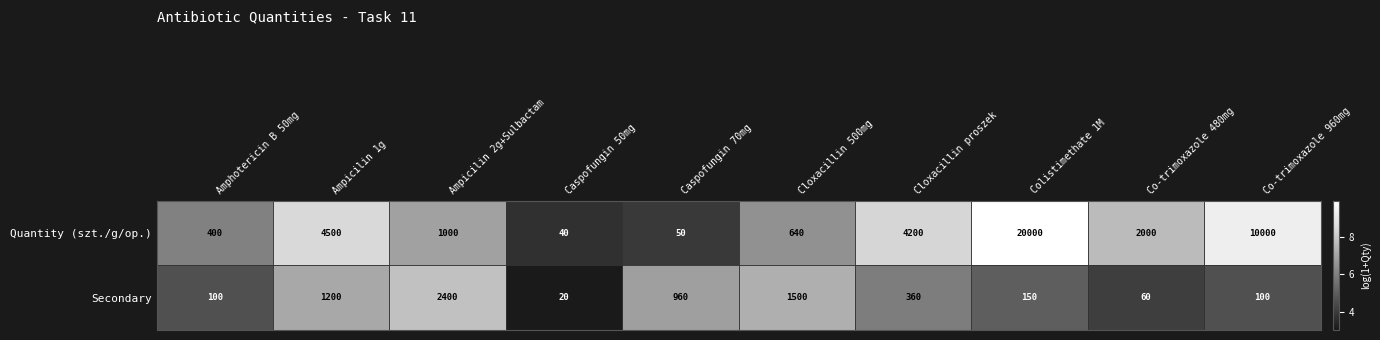

Where does the Quantity (szt./g/op.) series first go above 2000?

Ampicilin 1g